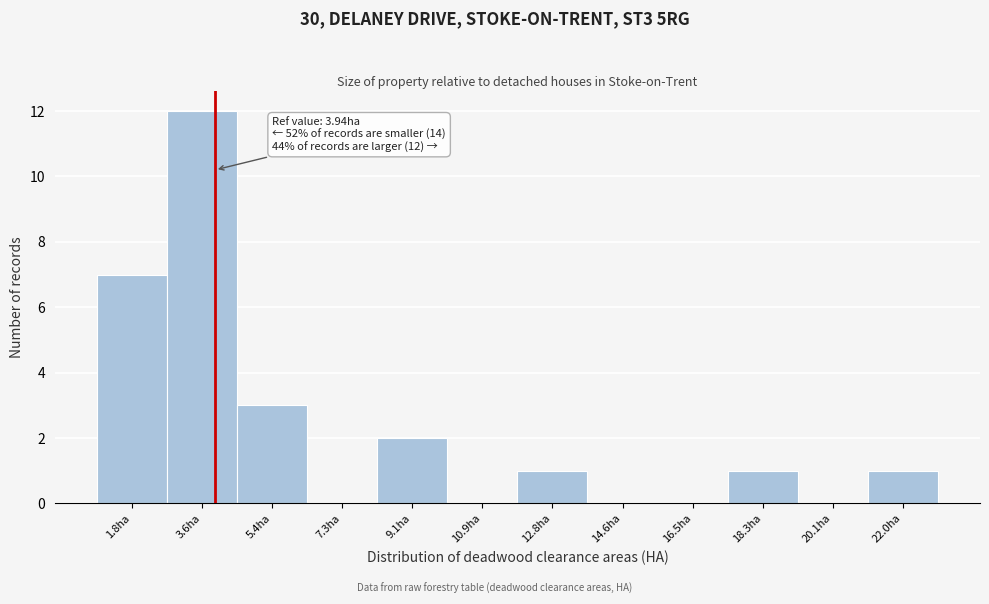

Over which range of the x-axis is the bar tallest?

2.6 to 4.6